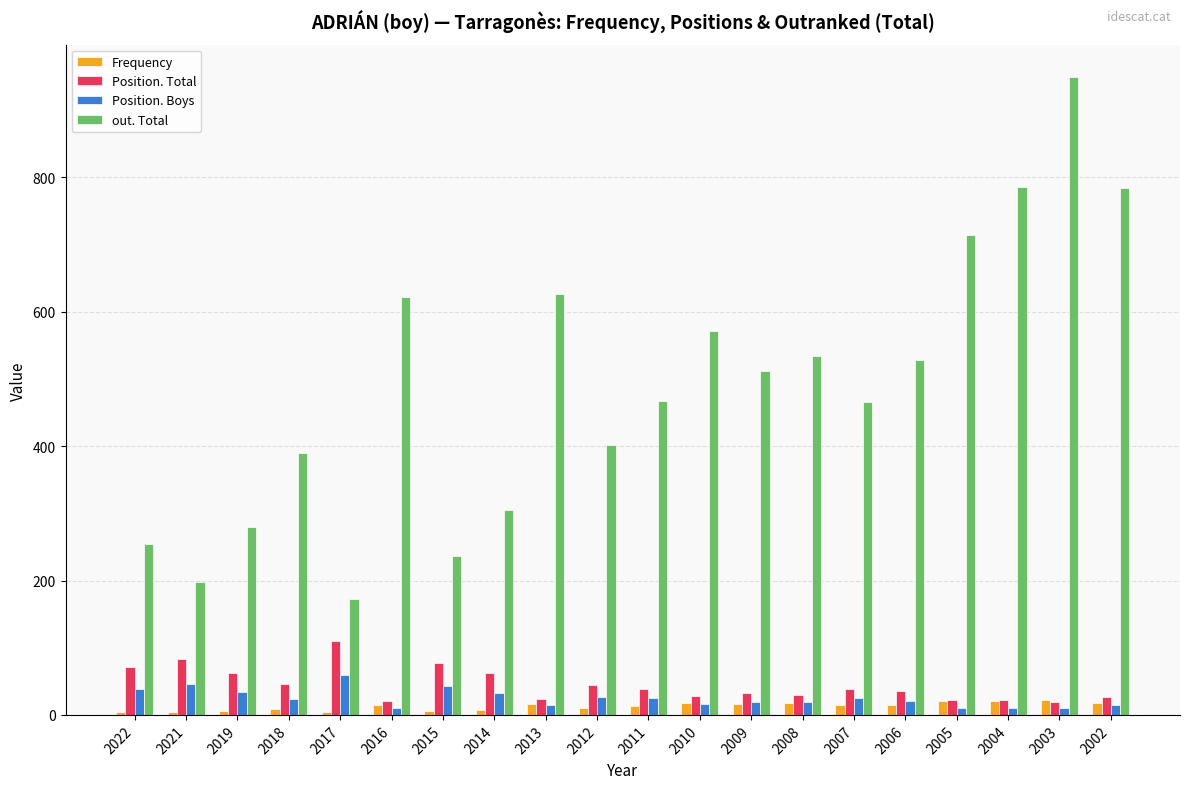

What is the spread (max minus min) of values at 2006?

513